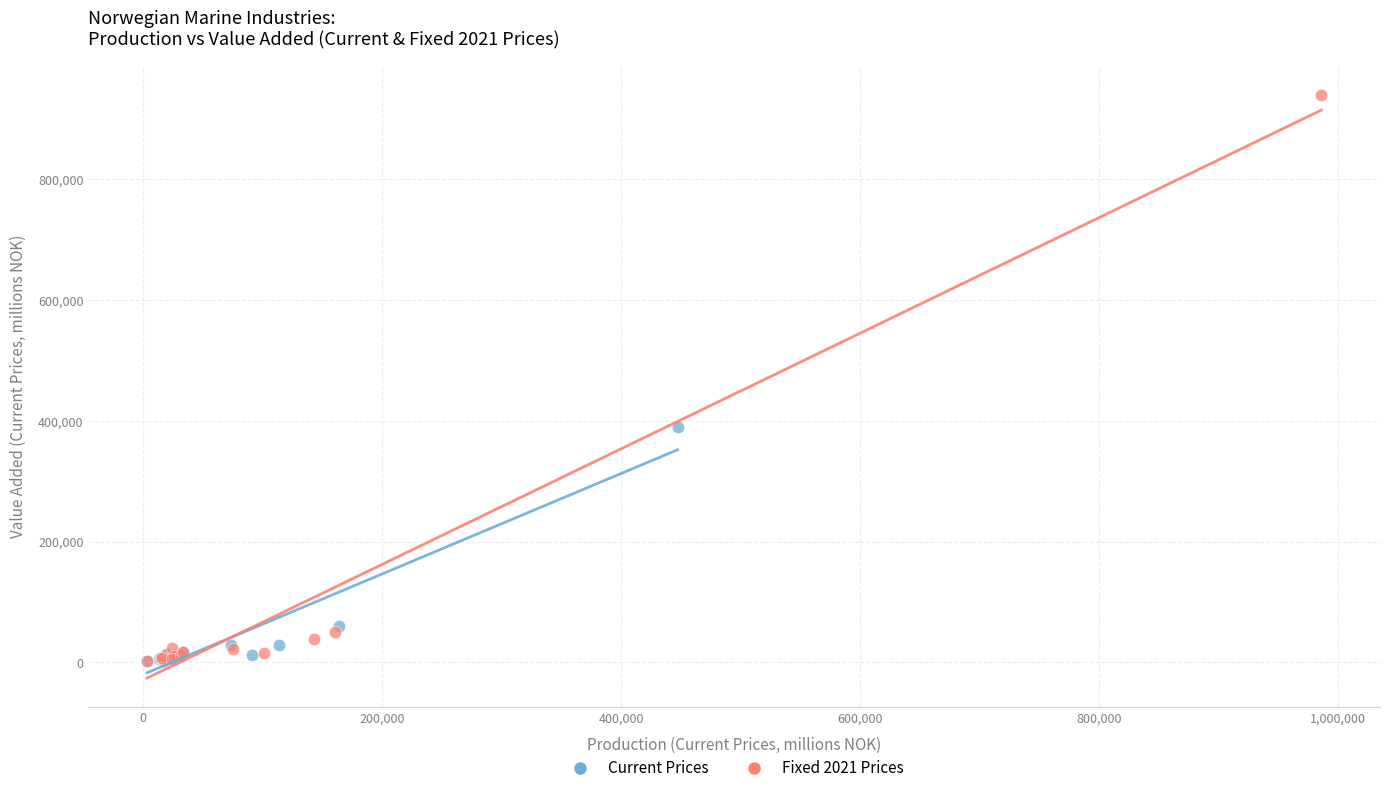

Which series has the widest spread of Y values?

Fixed 2021 Prices